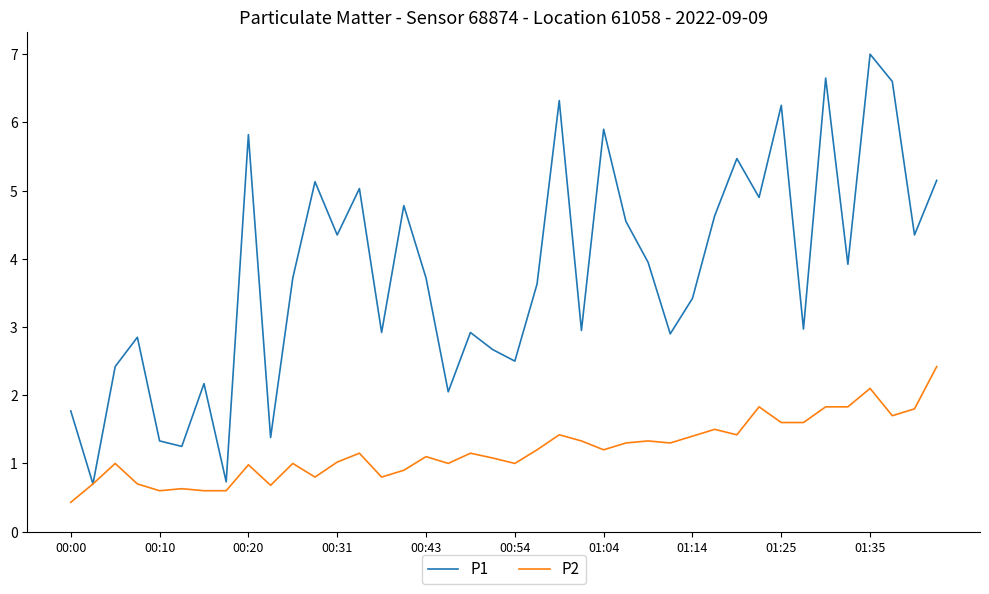

List the series in order of their peak value, highest first.

P1, P2